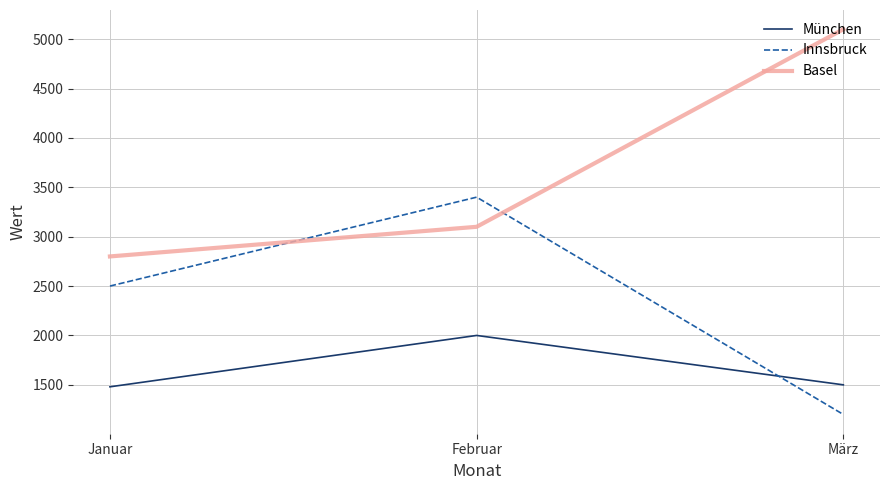

At which category is the sum across all series the highest?

Februar